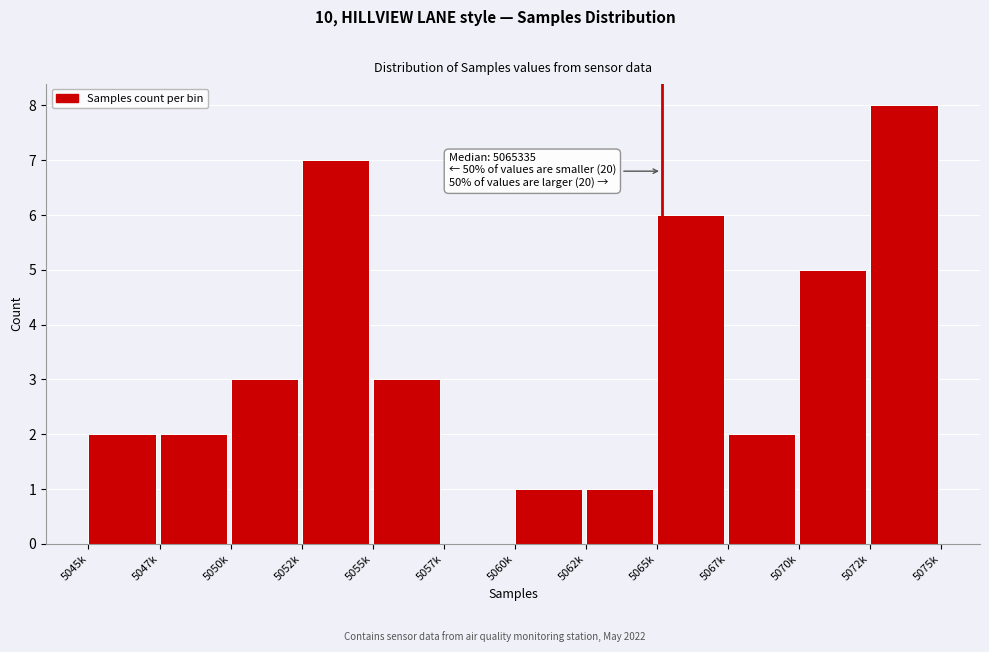

Reading right to left, what are all the values shown in this chart?

5072k=8	5070k=5	5067k=2	5065k=6	5062k=1	5060k=1	5057k=0	5055k=3	5052k=7	5050k=3	5047k=2	5045k=2